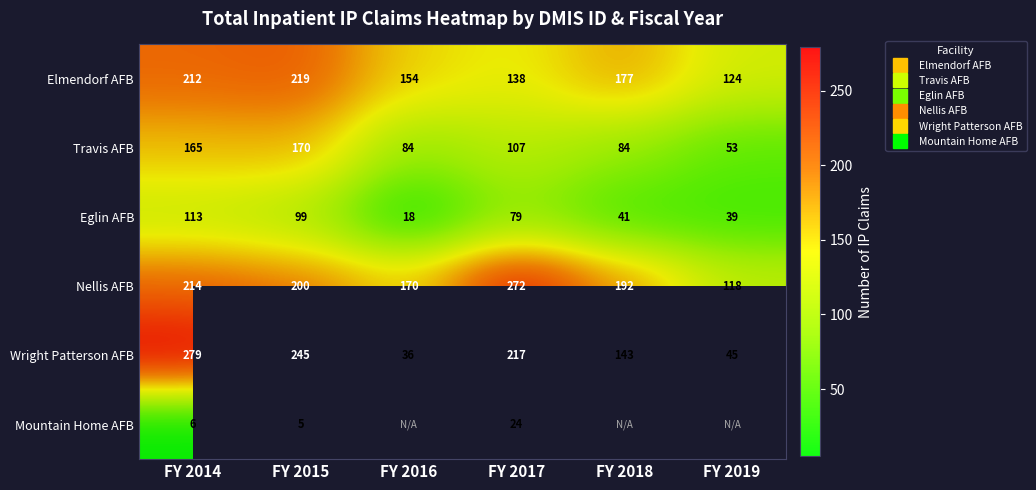

At which label is Mountain Home AFB closest to 14?

FY 2014